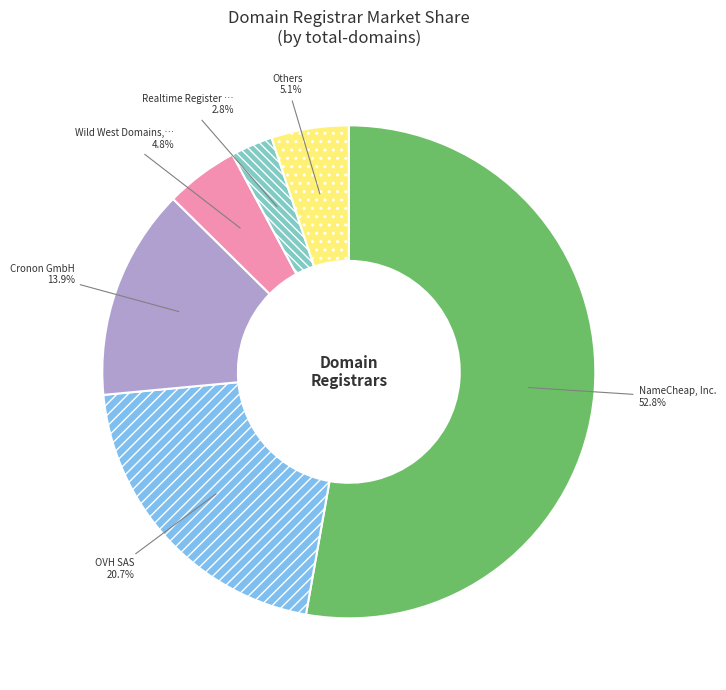

Does any single category account for the majority?

Yes